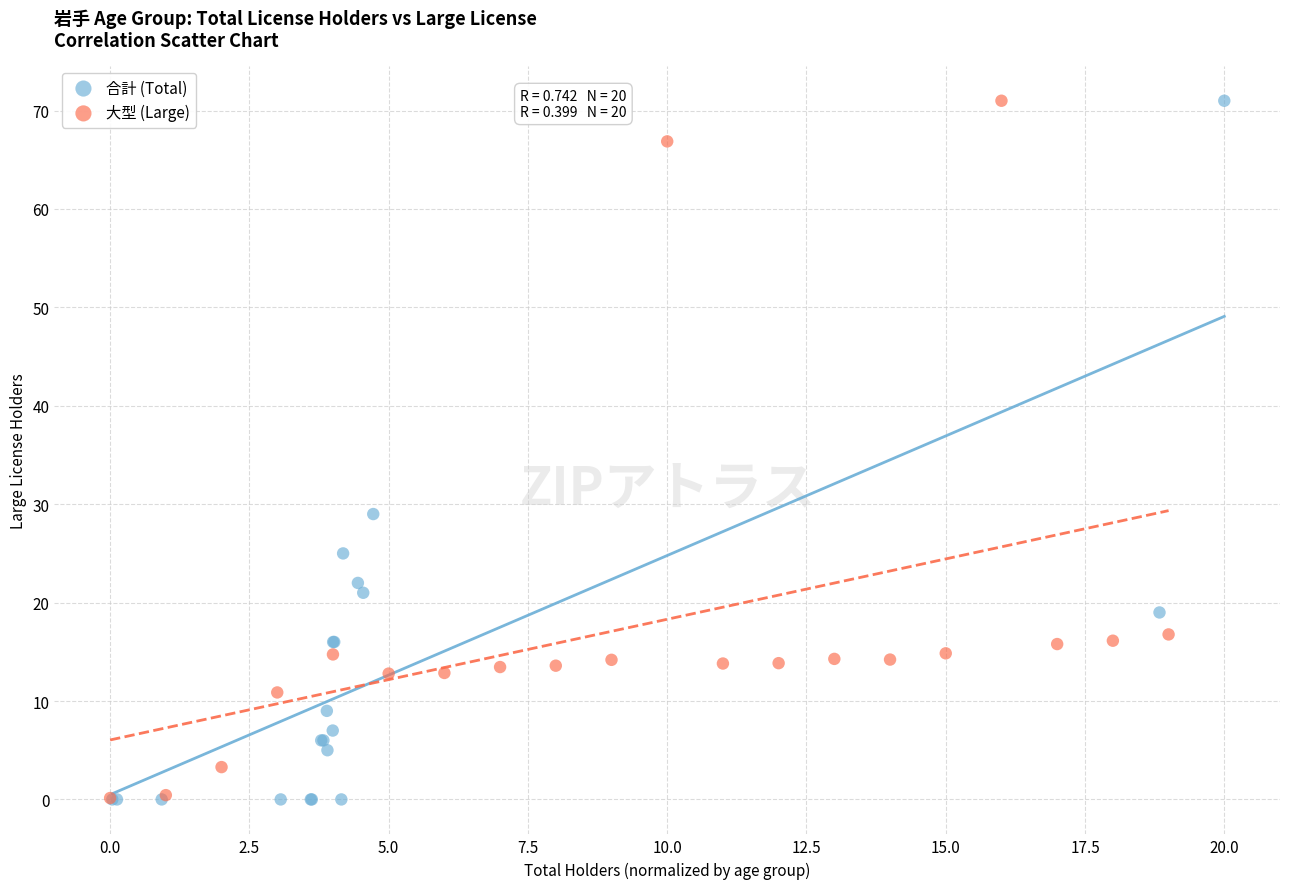

What are all the series names shown in the legend?

合計 (Total), 大型 (Large)